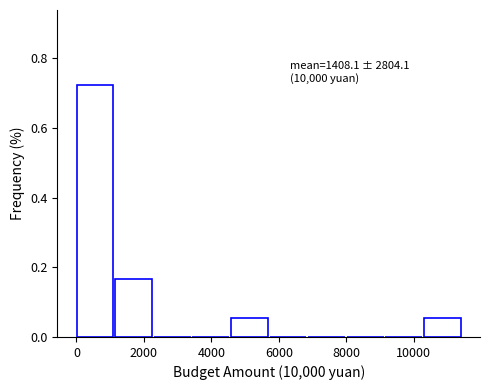

Over which range of the x-axis is the bar tallest?

0 to 1200